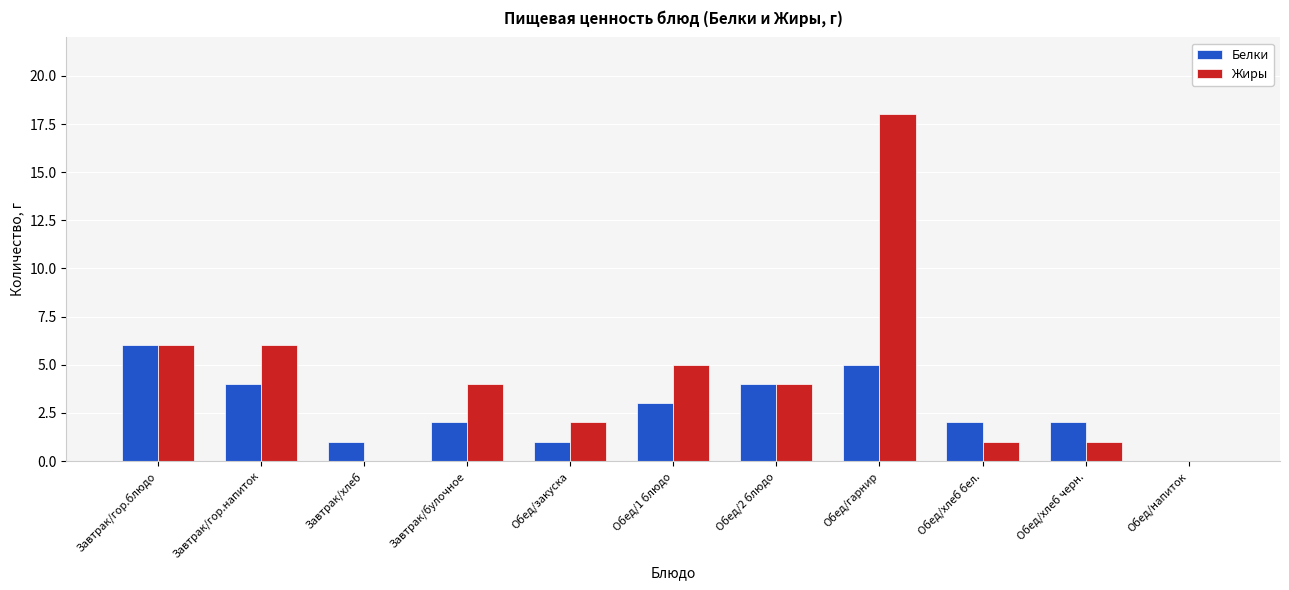

Which series has the largest total across all categories?

Жиры